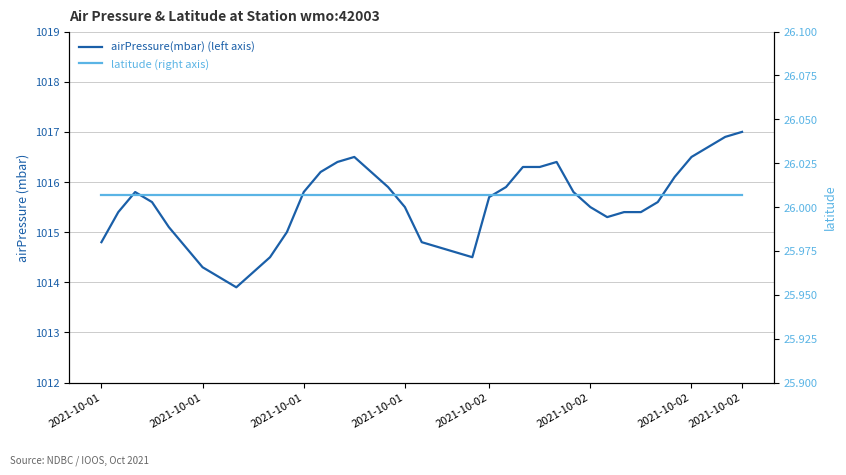

Reading left to right, transcribe all the data shown in this chart.

airPressure(mbar) (left axis): 1014.8	1015.4	1015.8	1015.6	1015.1	1014.7	1014.3	1014.1	1013.9	1014.2	1014.5	1015.0	1015.8	1016.2	1016.4	1016.5	1016.2	1015.9	1015.5	1014.8	1014.7	1014.6	1014.5	1015.7	1015.9	1016.3	1016.3	1016.4	1015.8	1015.5	1015.3	1015.4	1015.4	1015.6	1016.1	1016.5	1016.7	1016.9	1017.0
latitude (right axis): 26.0	26.0	26.0	26.0	26.0	26.0	26.0	26.0	26.0	26.0	26.0	26.0	26.0	26.0	26.0	26.0	26.0	26.0	26.0	26.0	26.0	26.0	26.0	26.0	26.0	26.0	26.0	26.0	26.0	26.0	26.0	26.0	26.0	26.0	26.0	26.0	26.0	26.0	26.0